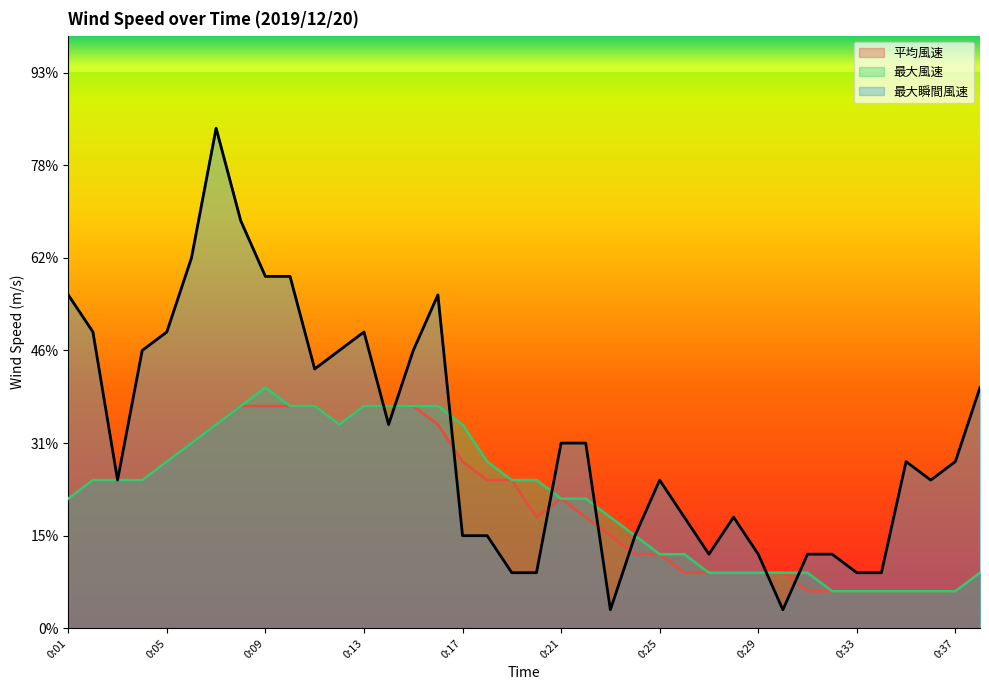

At which label does 最大風速 reach its peak?

0:09